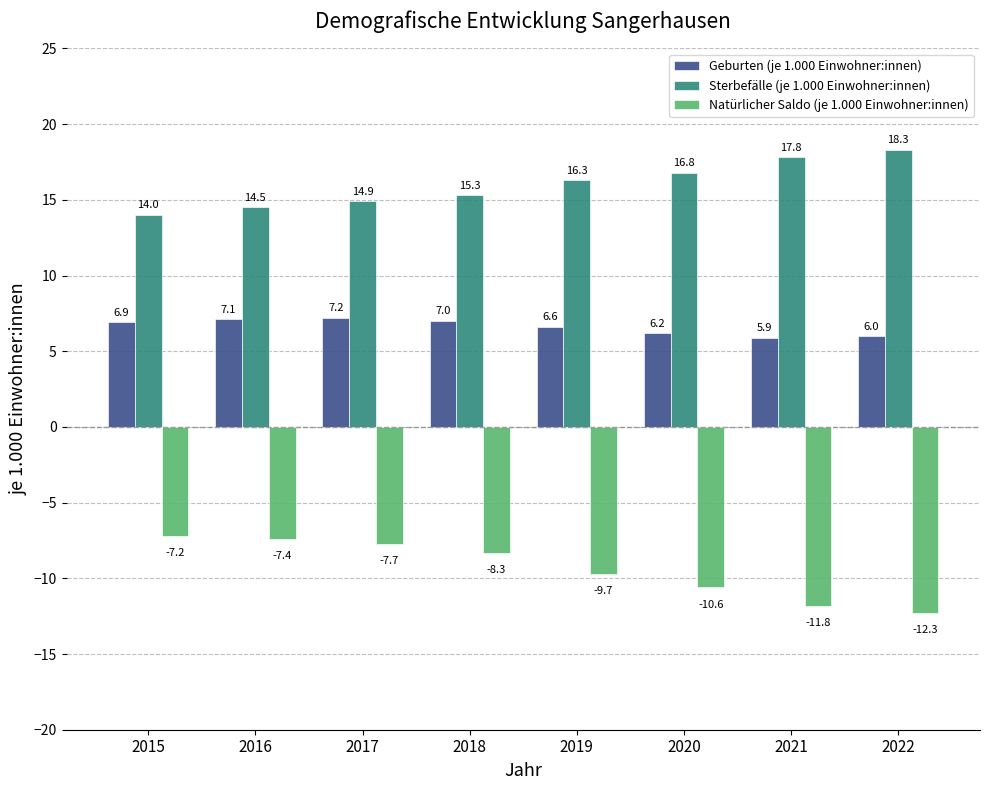

What is the value of the Sterbefälle (je 1.000 Einwohner:innen) bar at the 2nd from the left?

14.5